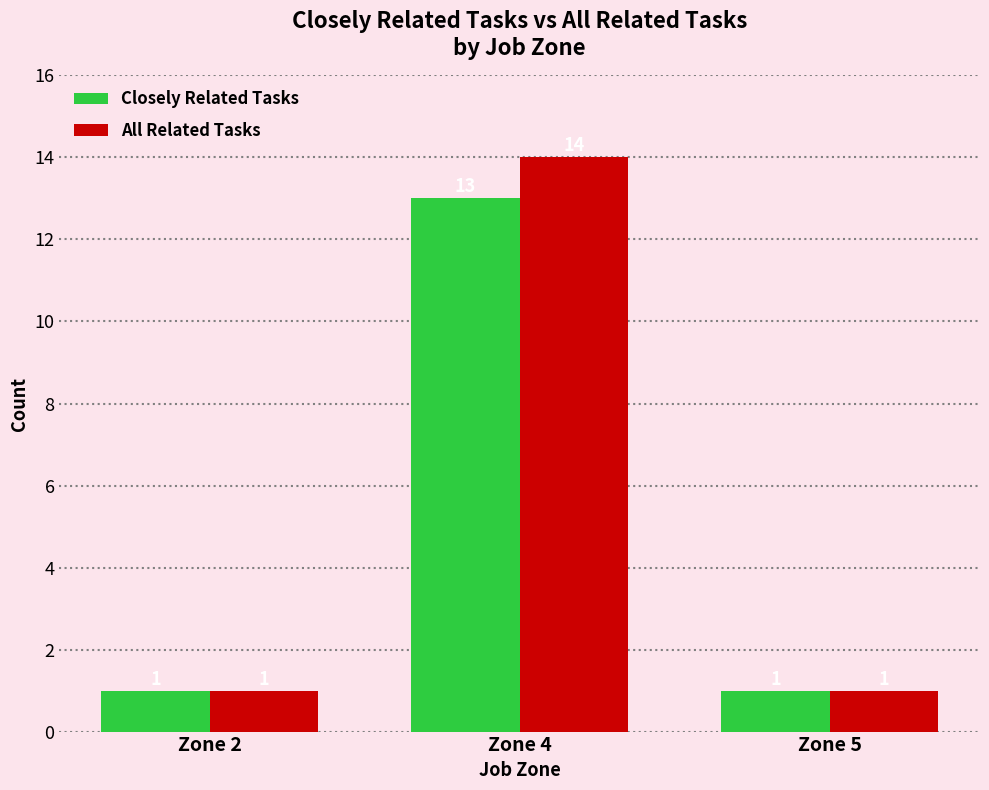

At how many categories does at least one series exceed 10?

1